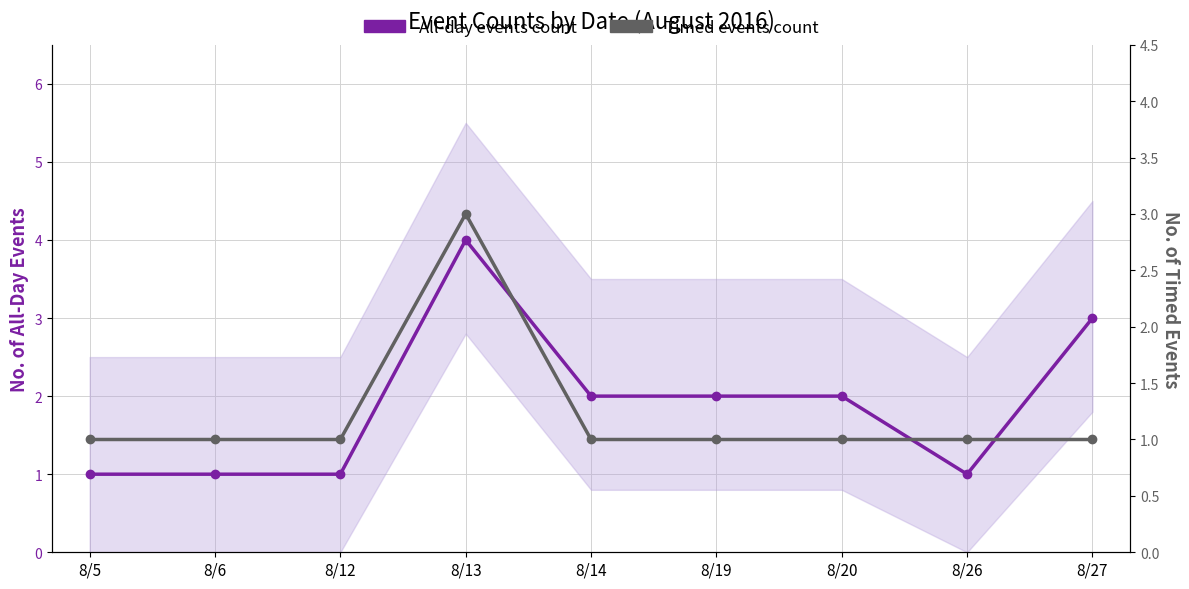

What is the value of the All-day events count point at the 5th from the left?

2